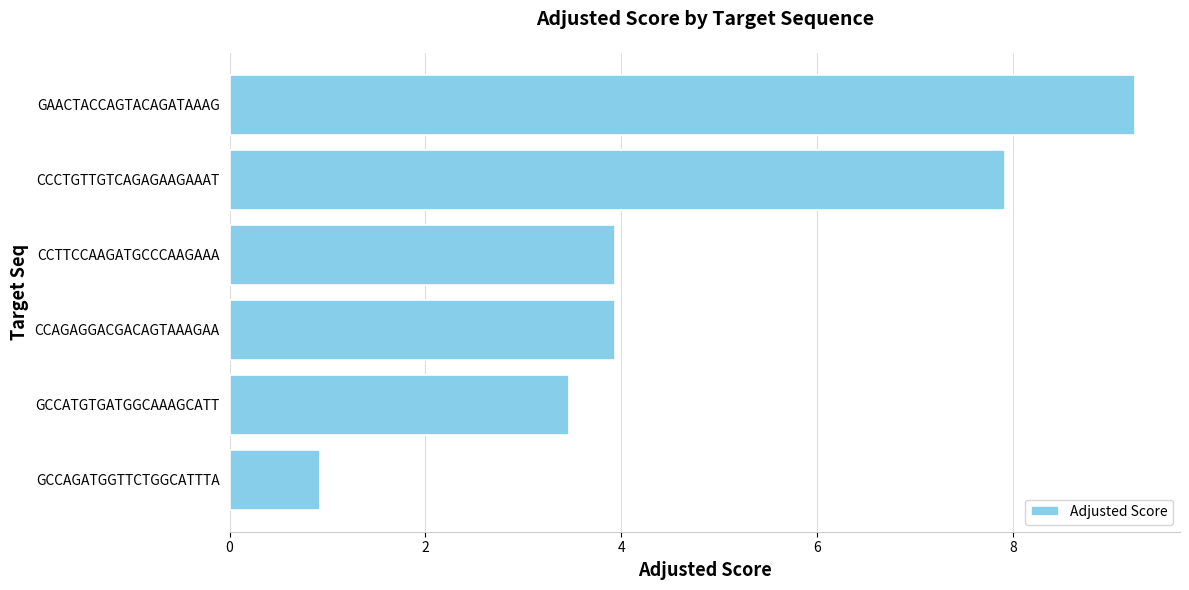

How many data points are less than 3?

1